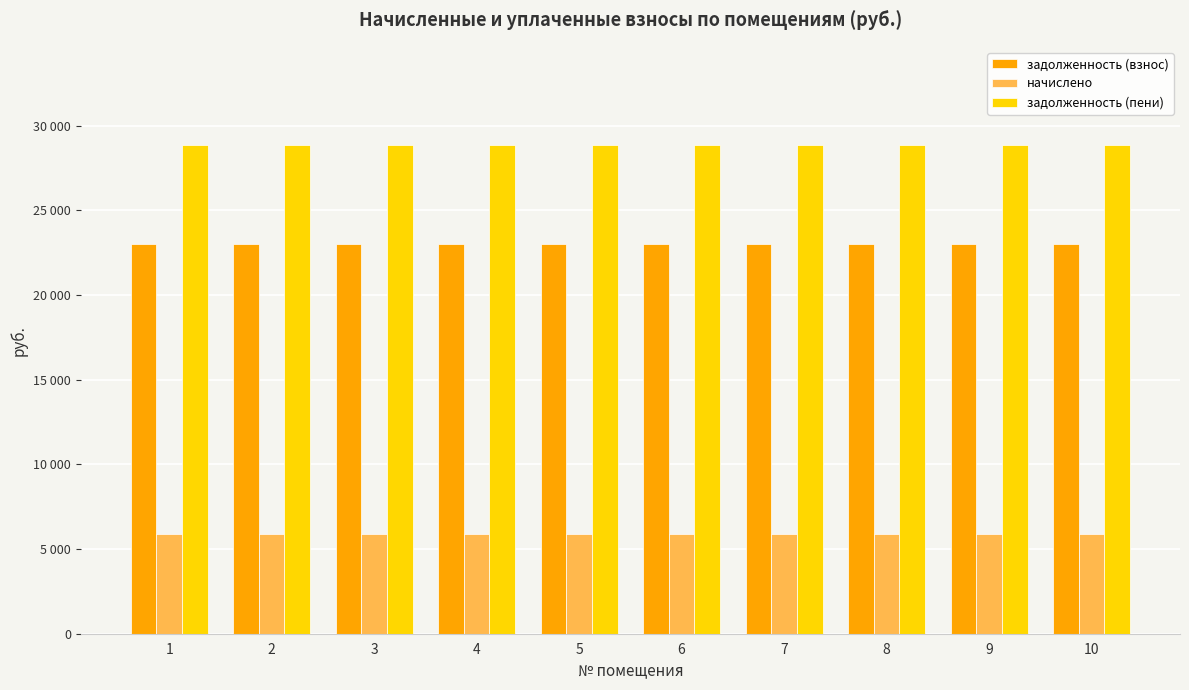

True or false: задолженность (пени) has a value of 28872.5 at 10.

True